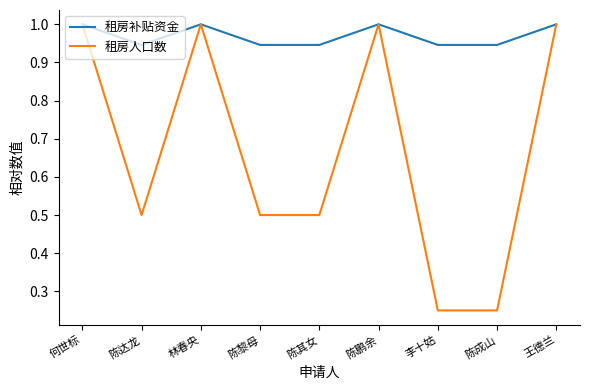

Is it true that 租房人口数 equals 0.4 at 李十姑?

False